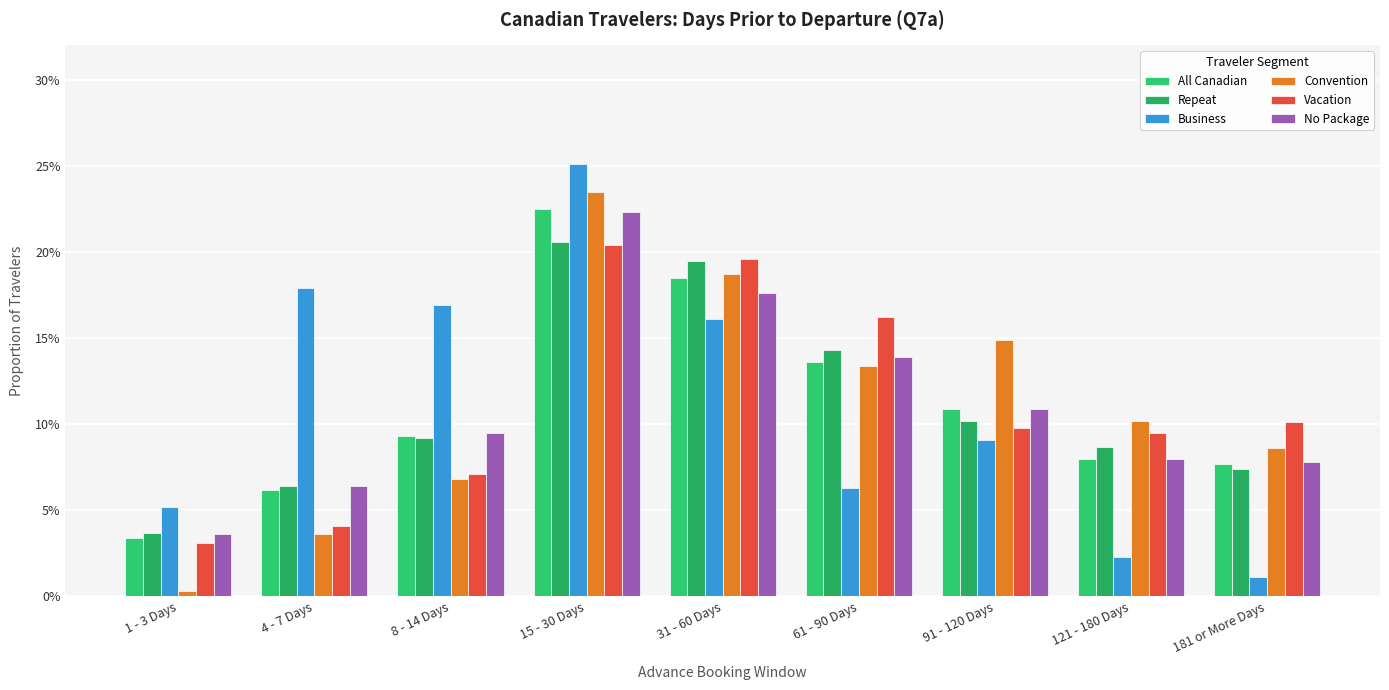

What is the sum of all All Canadian values?

1.0